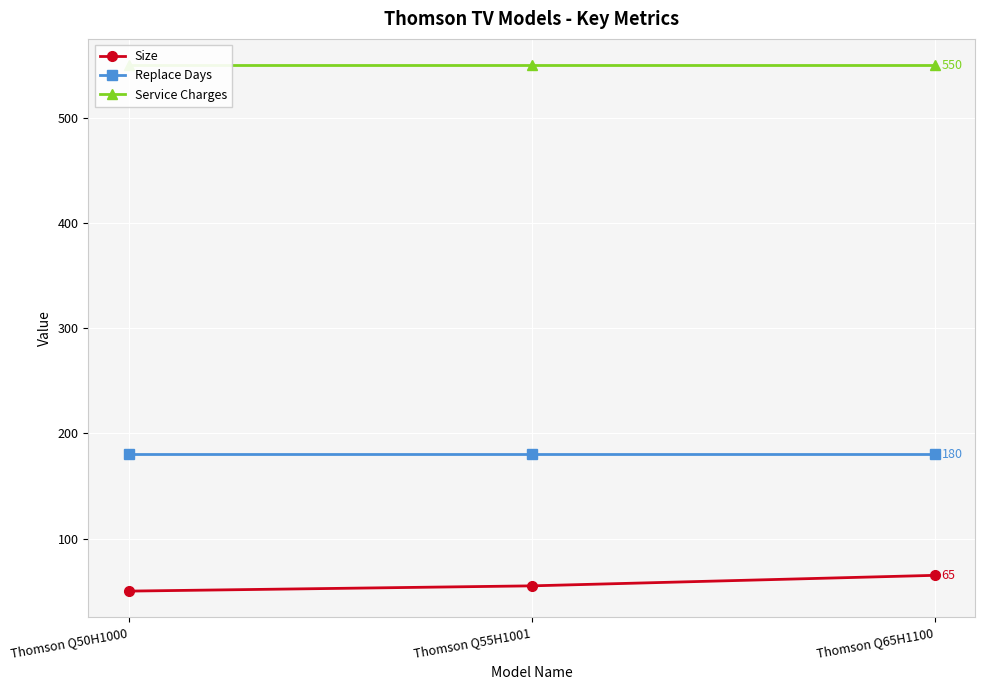

Is it true that Service Charges equals 311 at Thomson Q50H1000?

False